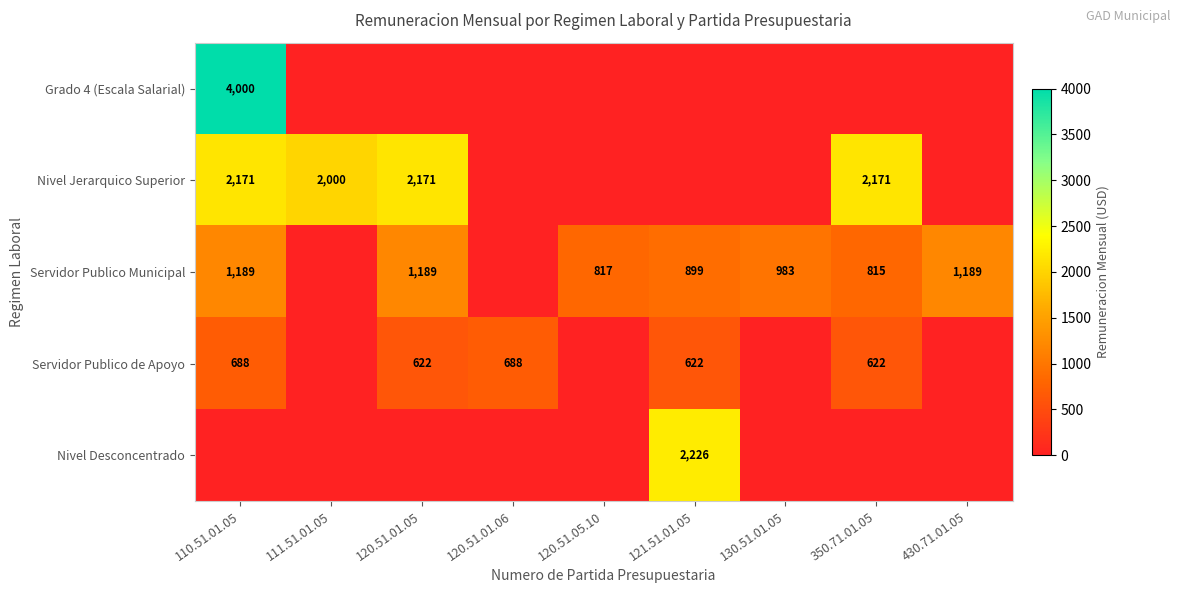

The value of Servidor Publico Municipal at 120.51.05.10 is 1332. True or false?

False